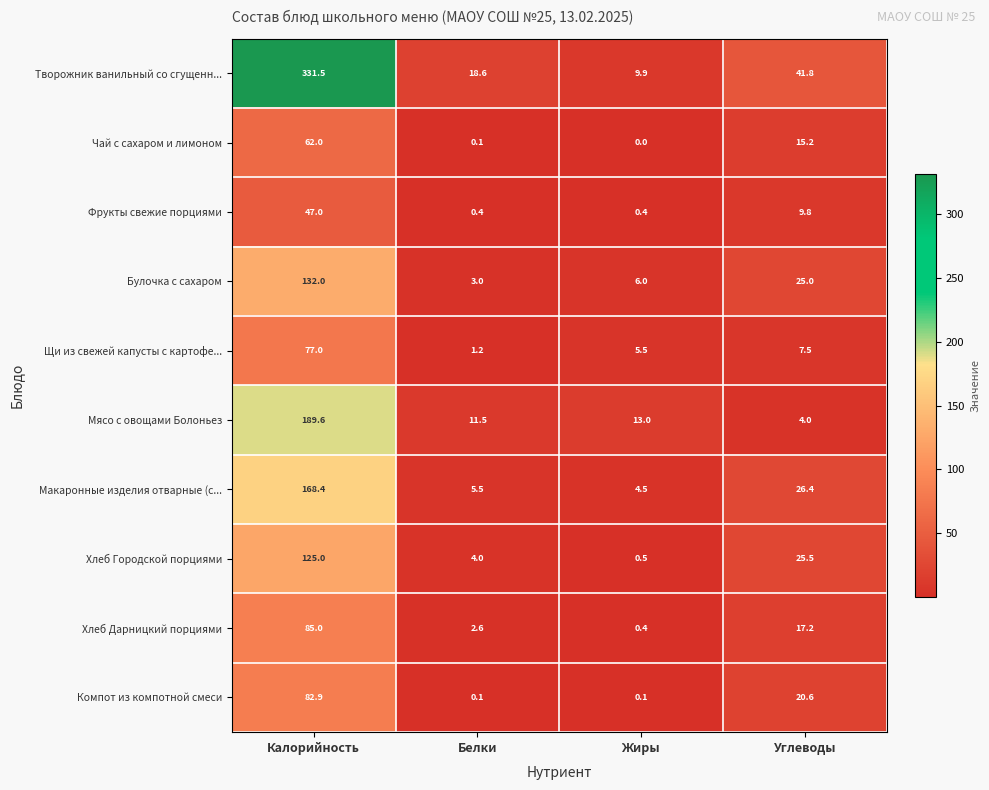

At which category is the sum across all series the highest?

Калорийность